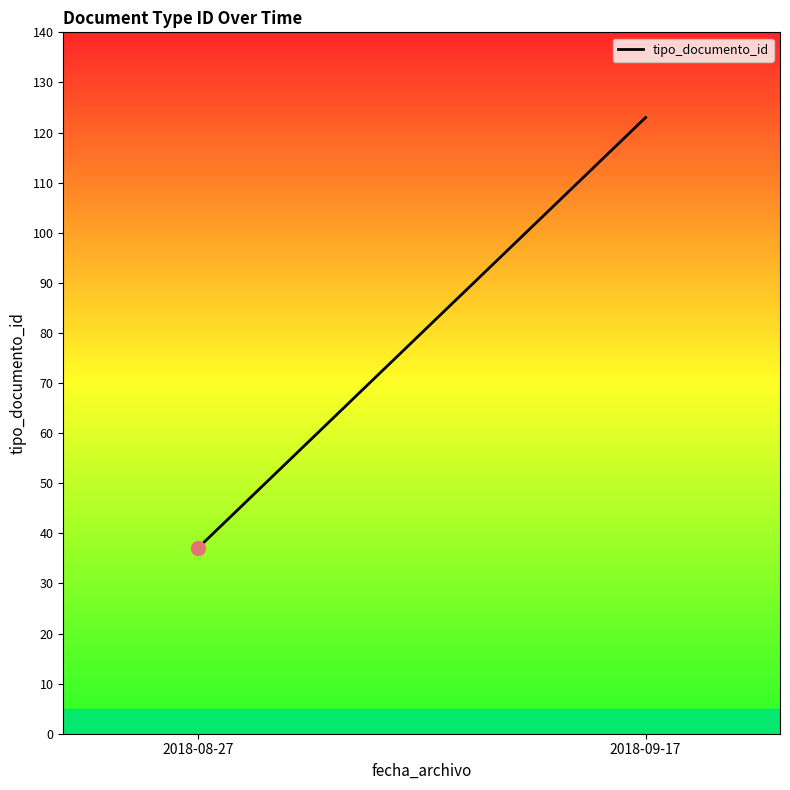

What is the maximum value shown in the chart?

123.0